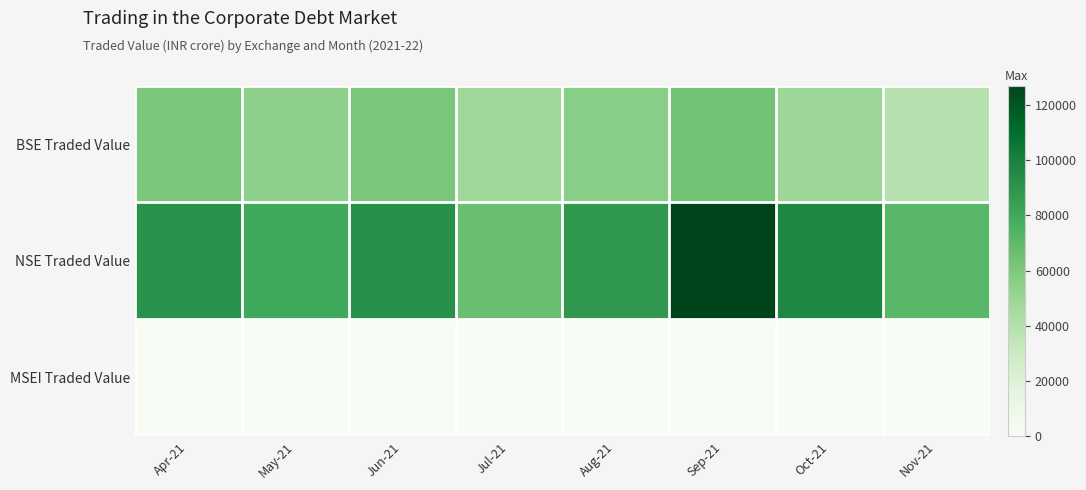

Count the number of data series in this chart.

3